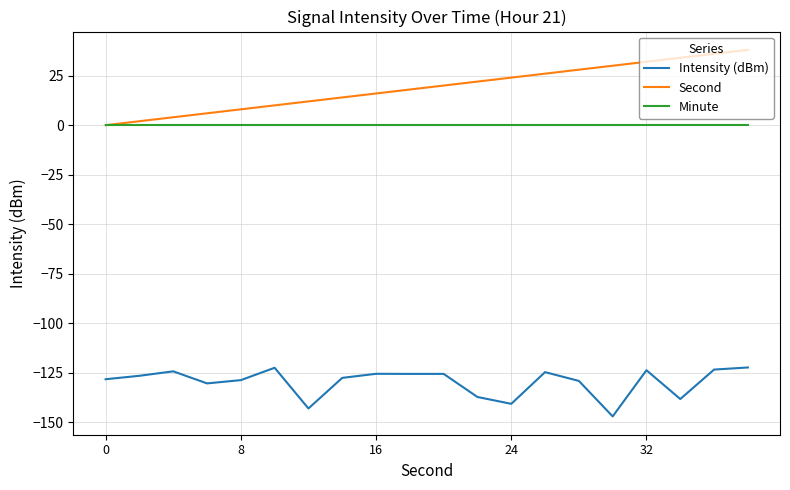

List the series in order of their peak value, highest first.

Second, Minute, Intensity (dBm)